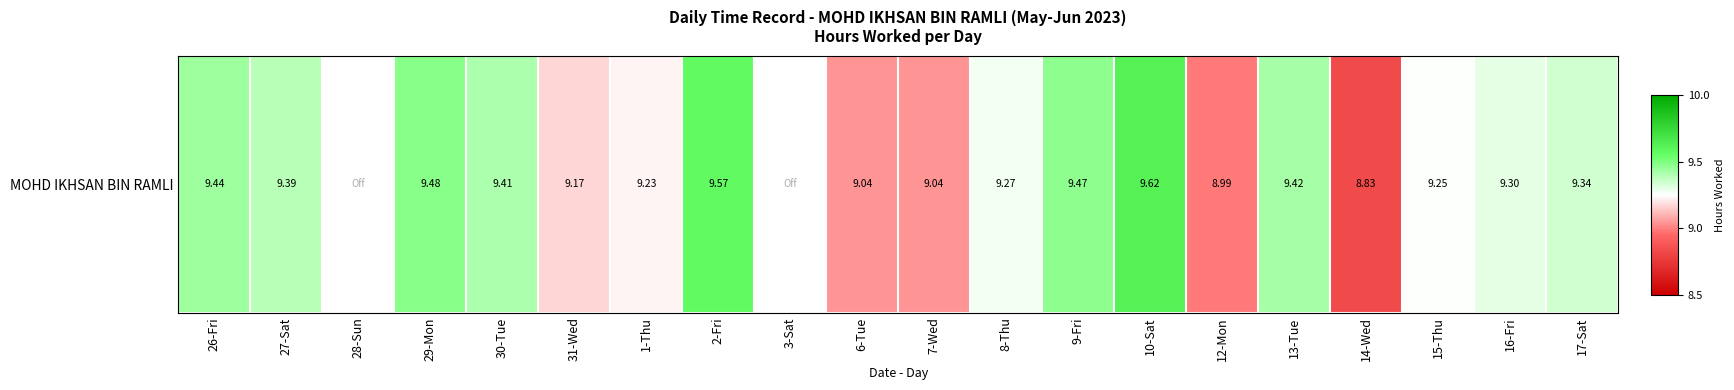

True or false: the data shows 15.2 at 15-Thu.

False